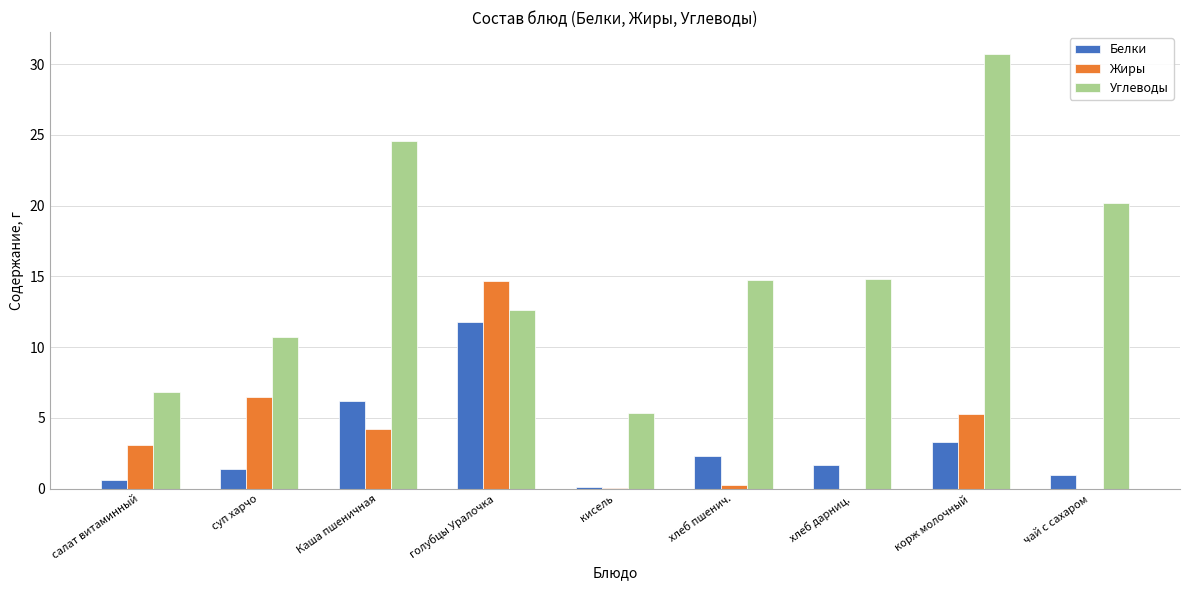

Which label corresponds to the largest value in the chart?

корж молочный